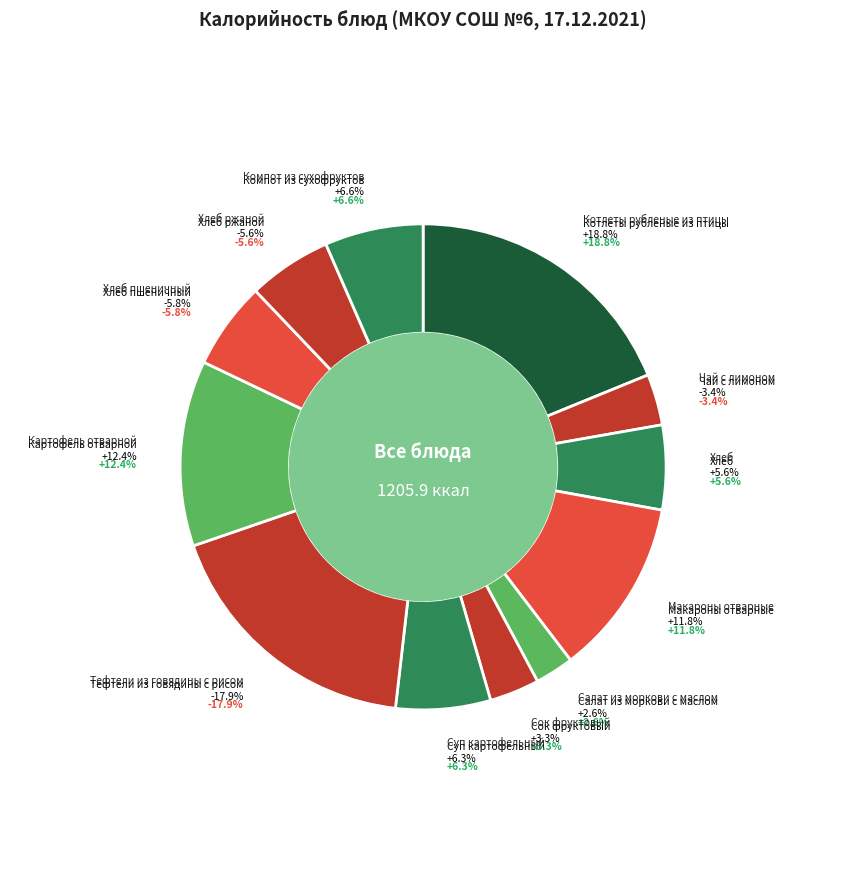

Is the sum of Чай с лимоном and Хлеб ржаной greater than half?

No